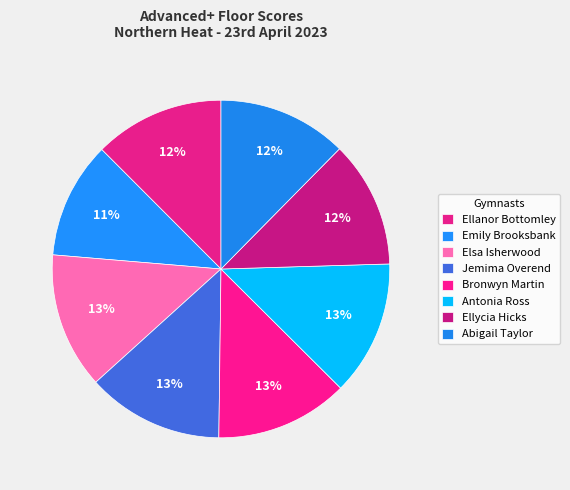

Which slice is the smallest?

Emily Brooksbank